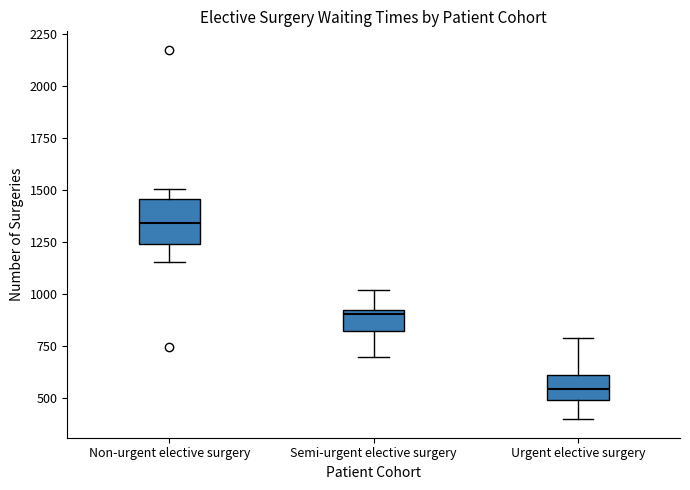

Comparing the boxes themselves (not the whiskers), which one is the tallest?

Non-urgent elective surgery